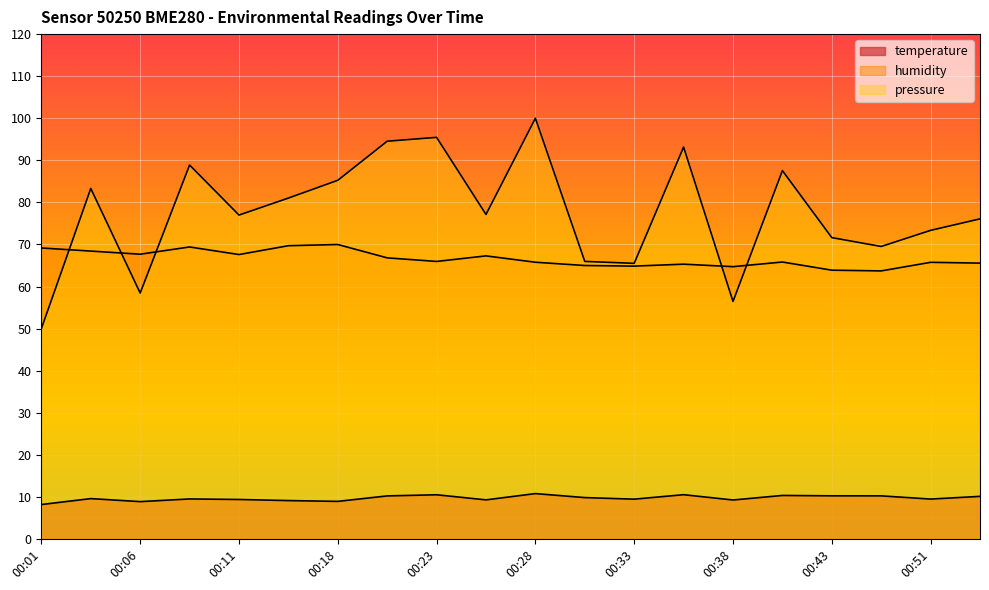

At which label does humidity reach its peak?

00:18